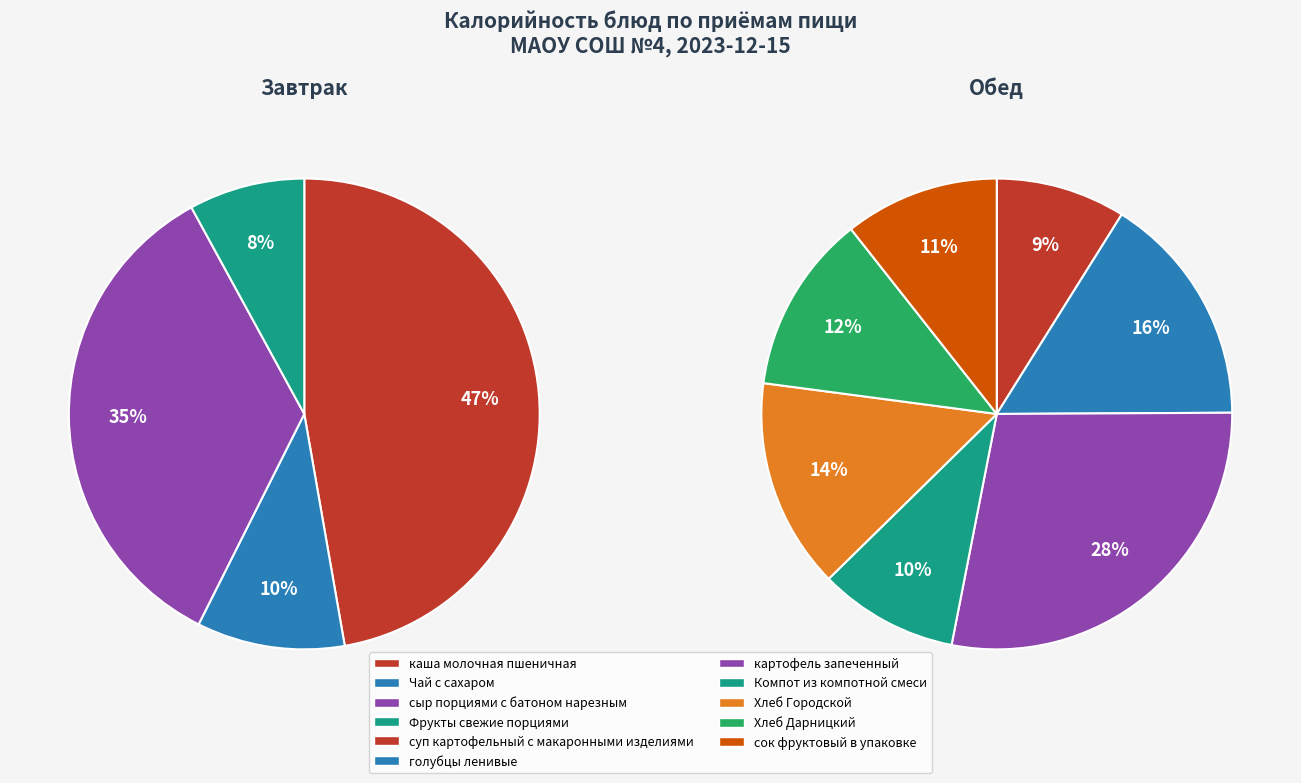

Does Чай с сахаром represent more than half of the total?

No